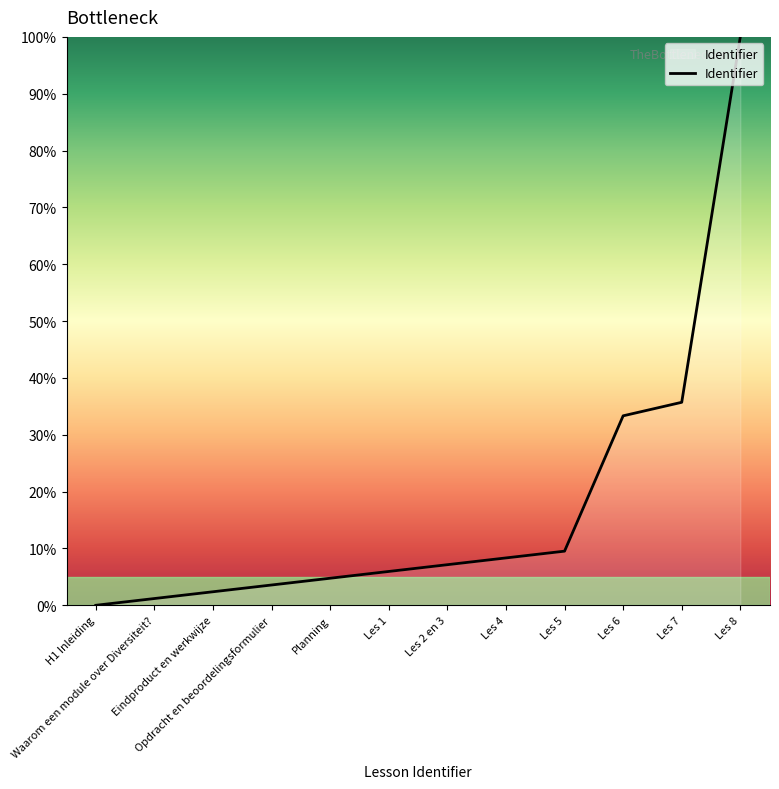

What is the maximum value shown in the chart?

100.0